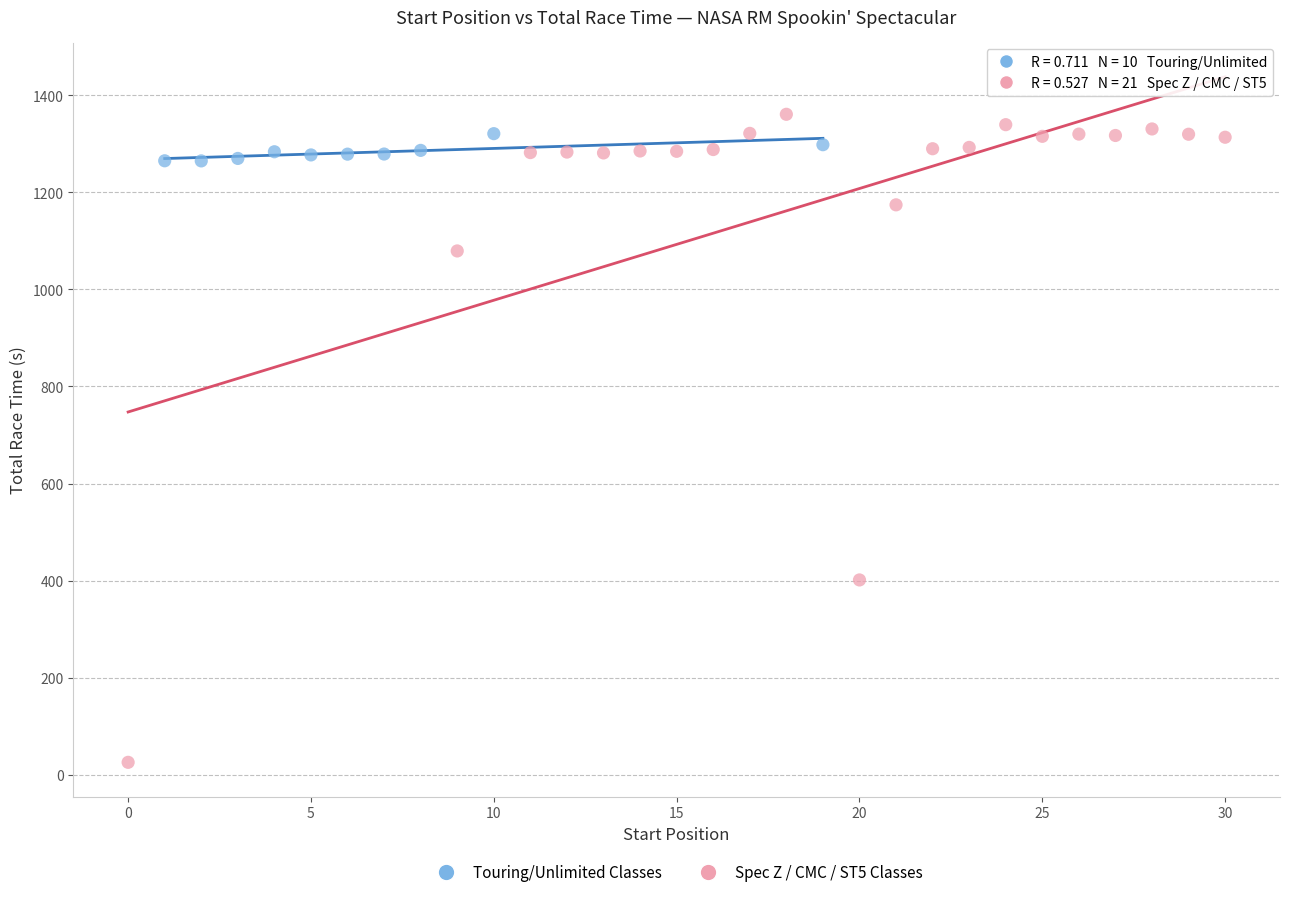

Which series has the widest spread of Y values?

Spec Z / CMC / ST5 Classes